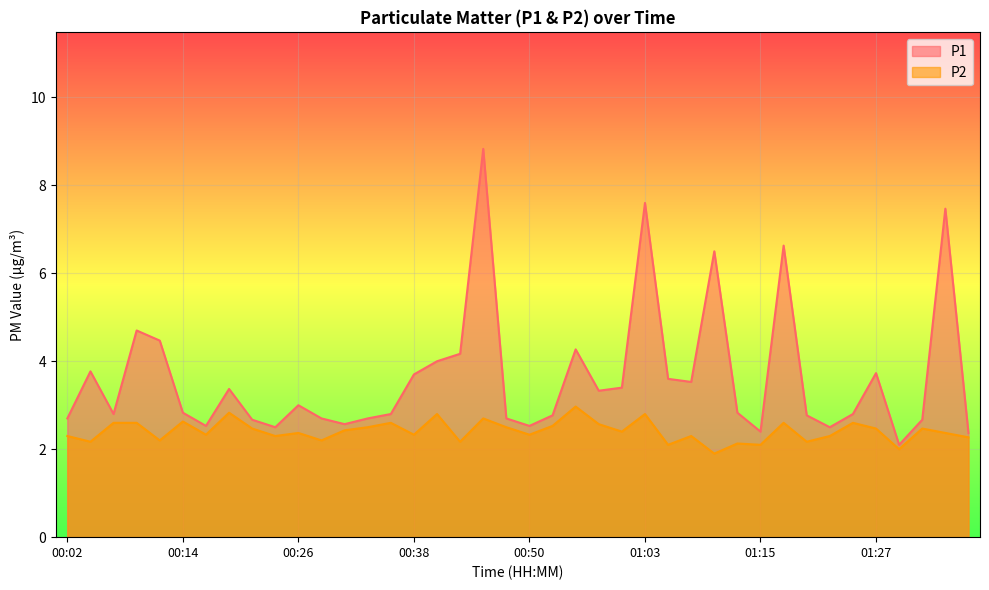

How many lines are shown in the chart?

2